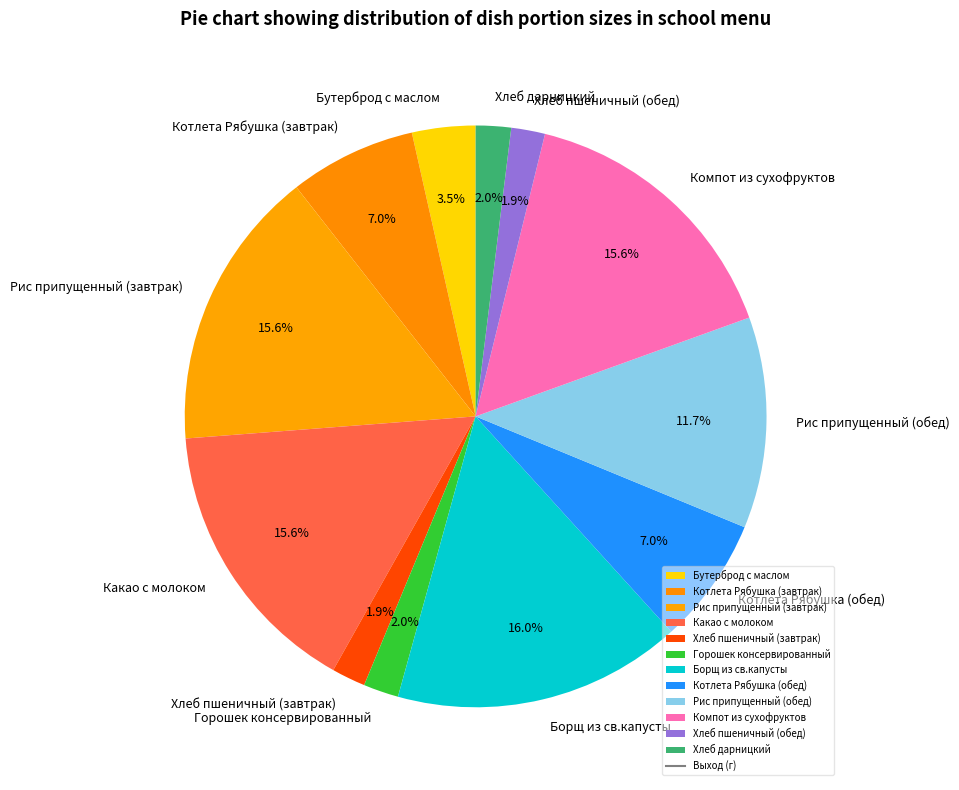

How much of the chart is everything except Рис припущенный (обед)?

88.3%